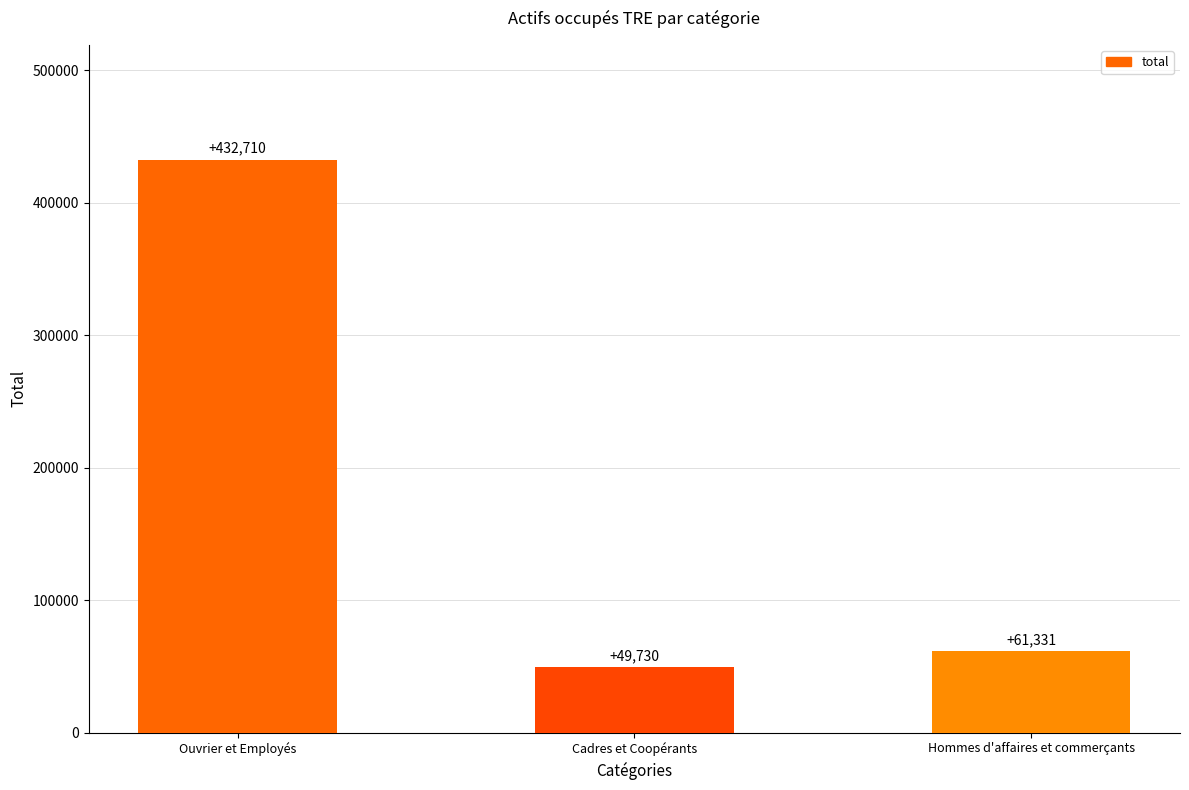

What is the sum of all values?

543771